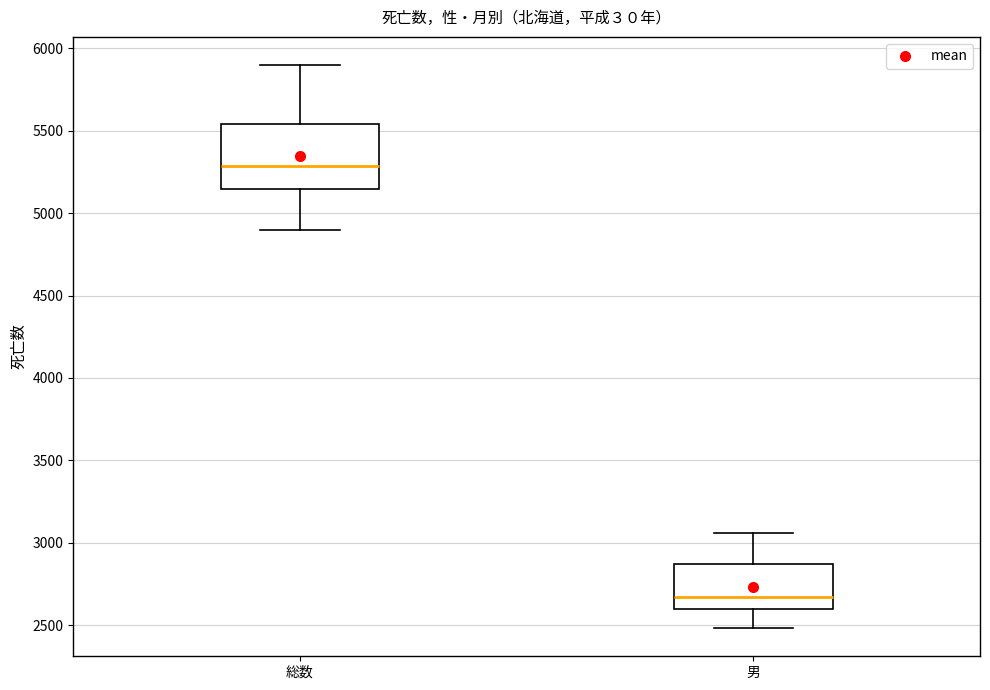

Which box's median line is the lowest?

男